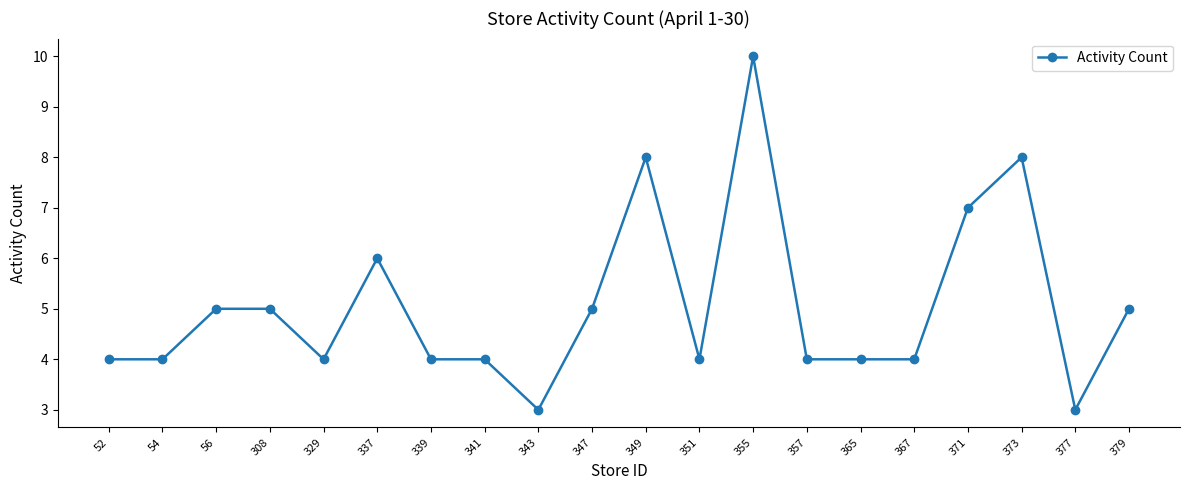

What is the approximate value at 329?

4